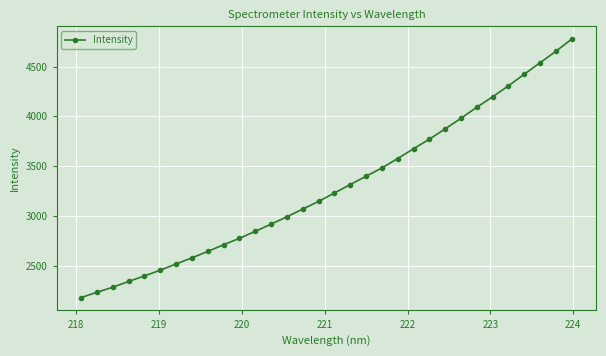

Is this an area chart (filled region under the line)?

No